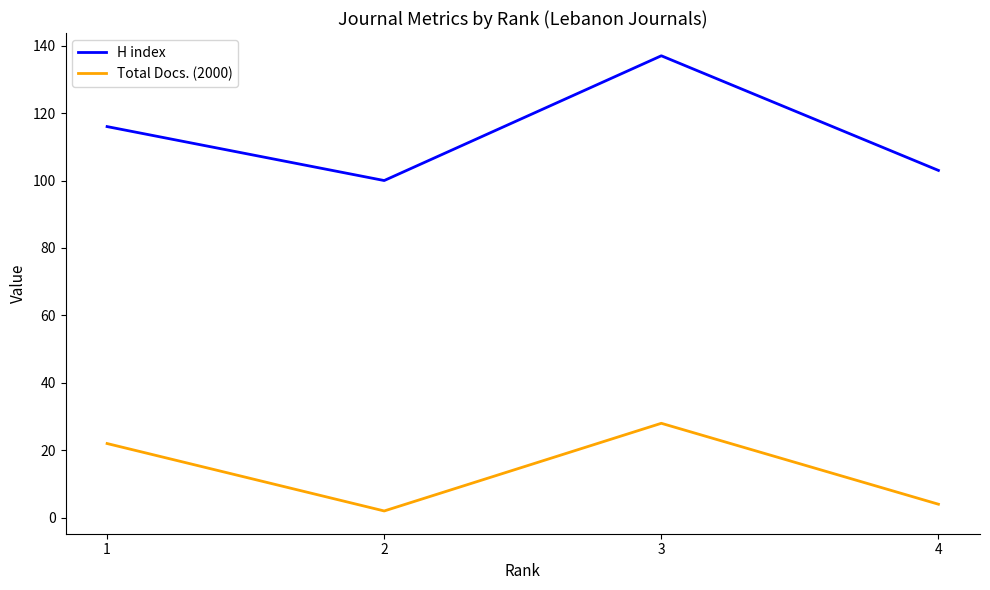

Reading left to right, list all the values displayed in this chart.

H index: 116	100	137	103
Total Docs. (2000): 22	2	28	4